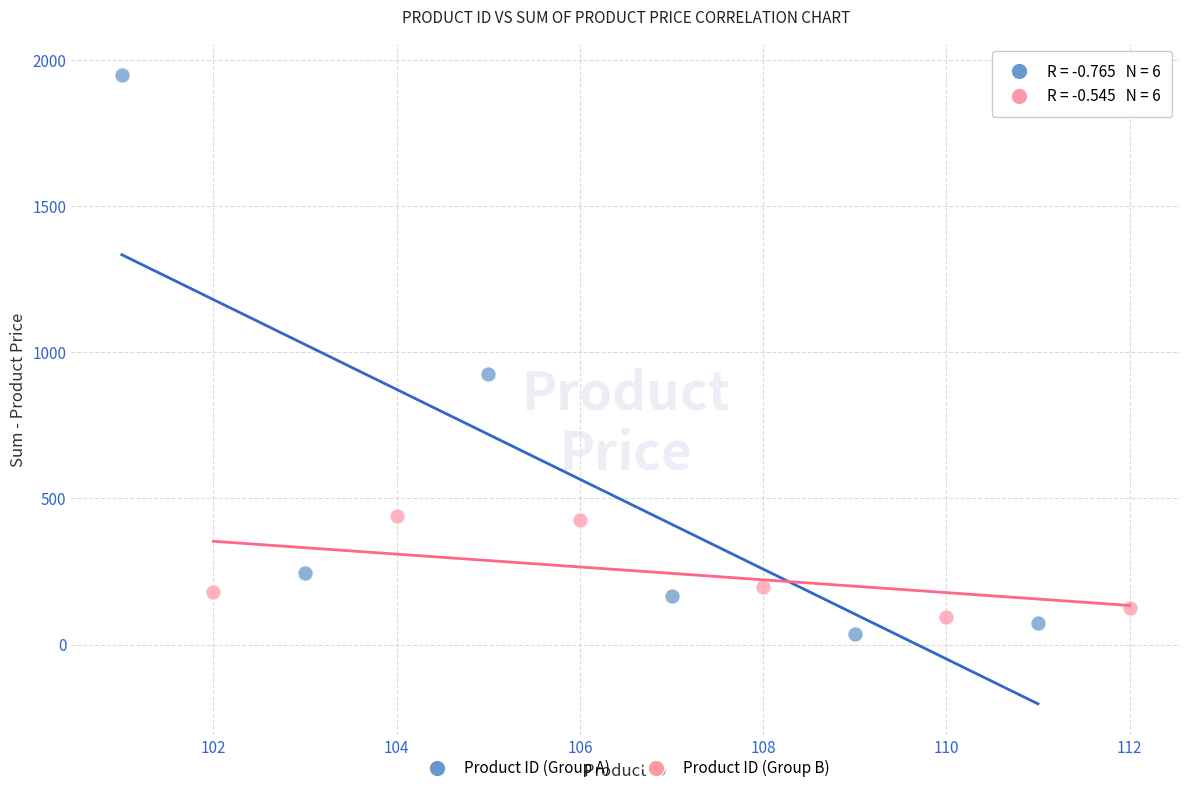

Which series has the largest Y range (max minus min)?

Product ID (Group A)